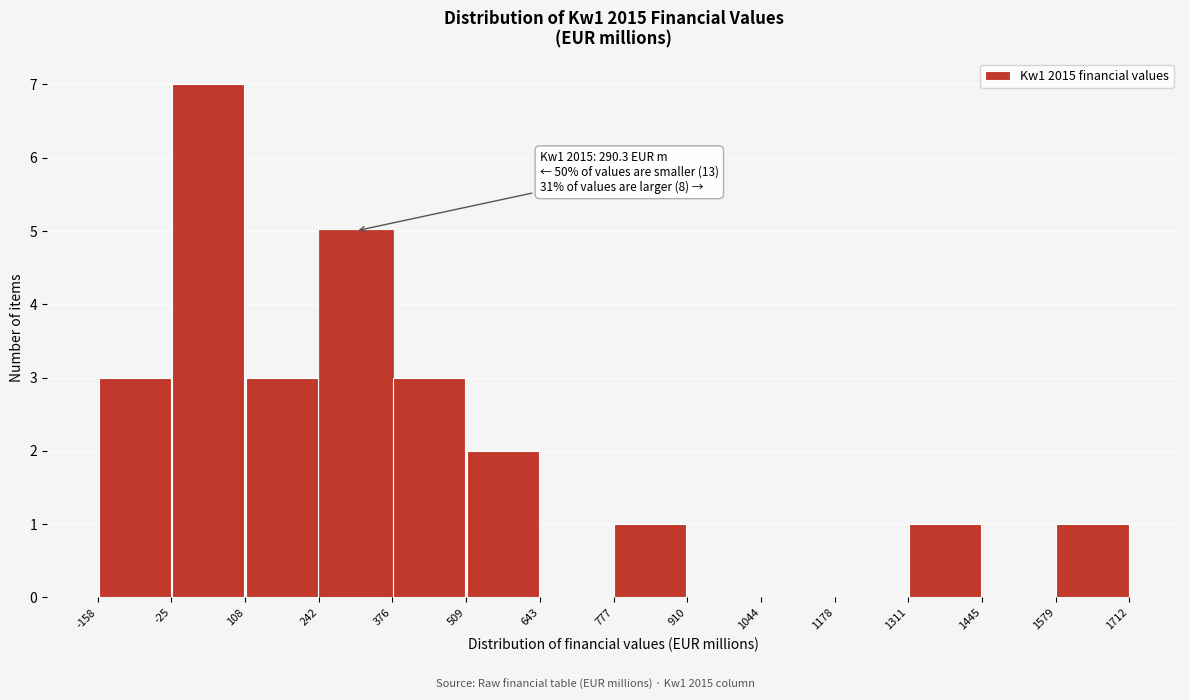

Over which range of the x-axis is the bar tallest?

-25 to 108